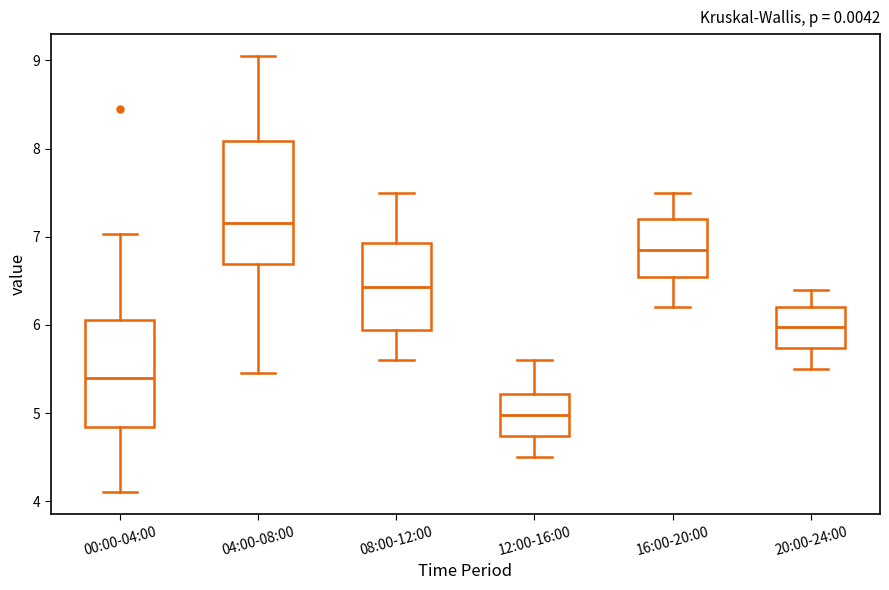

Reading left to right, transcribe this box plot: for each box, give where its median line is, the range the box spans, and where its two whiskers end, as read against the y-axis. The values are not printed on the chart, so give them approximately, as read against the axis.

00:00-04:00: median 5.4, box 4.8 to 6.1, whiskers 4.1 to 7.0
04:00-08:00: median 7.2, box 6.7 to 8.1, whiskers 5.5 to 9.1
08:00-12:00: median 6.4, box 5.9 to 6.9, whiskers 5.6 to 7.5
12:00-16:00: median 5.0, box 4.7 to 5.2, whiskers 4.5 to 5.6
16:00-20:00: median 6.9, box 6.5 to 7.2, whiskers 6.2 to 7.5
20:00-24:00: median 6.0, box 5.7 to 6.2, whiskers 5.5 to 6.4